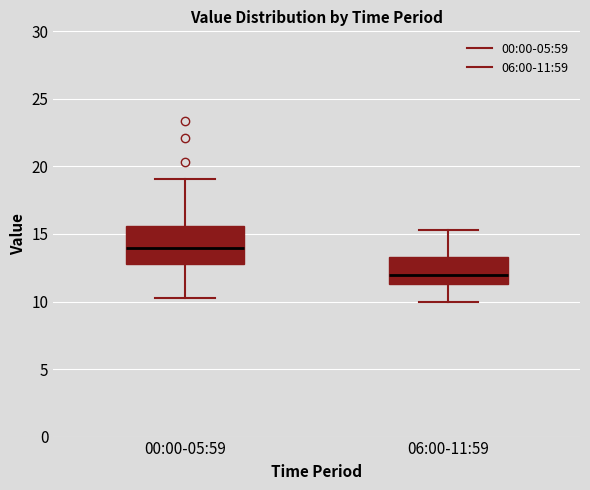

Comparing the boxes themselves (not the whiskers), which one is the tallest?

00:00-05:59